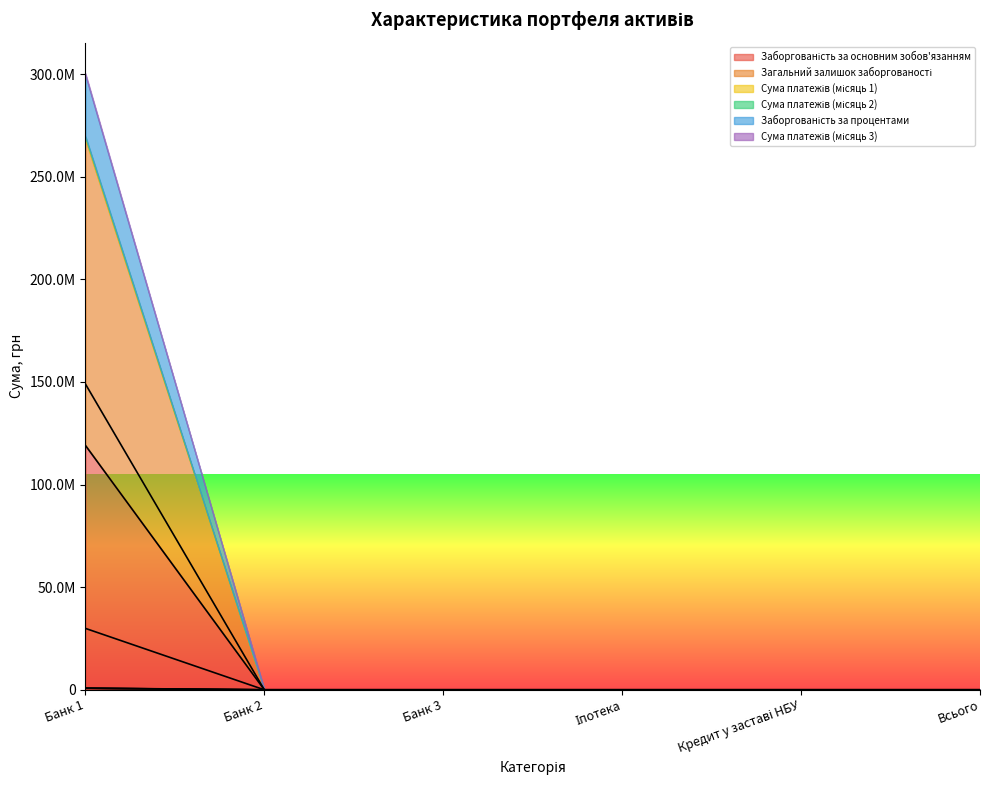

Reading left to right, transcribe all the data shown in this chart.

Заборгованість за основним зобов'язанням: 758728.1	0.0	0.0	0.0	0.0	0.0
Загальний залишок заборгованості: 119091570.0	0.0	0.0	0.0	0.0	0.0
Сума платежів (місяць 1): 718011.0	0.0	0.0	0.0	0.0	0.0
Сума платежів (місяць 2): 830184.7	0.0	0.0	0.0	0.0	0.0
Заборгованість за процентами: 149012318.8	0.0	0.0	0.0	0.0	0.0
Сума платежів (місяць 3): 29920748.8	0.0	0.0	0.0	0.0	0.0